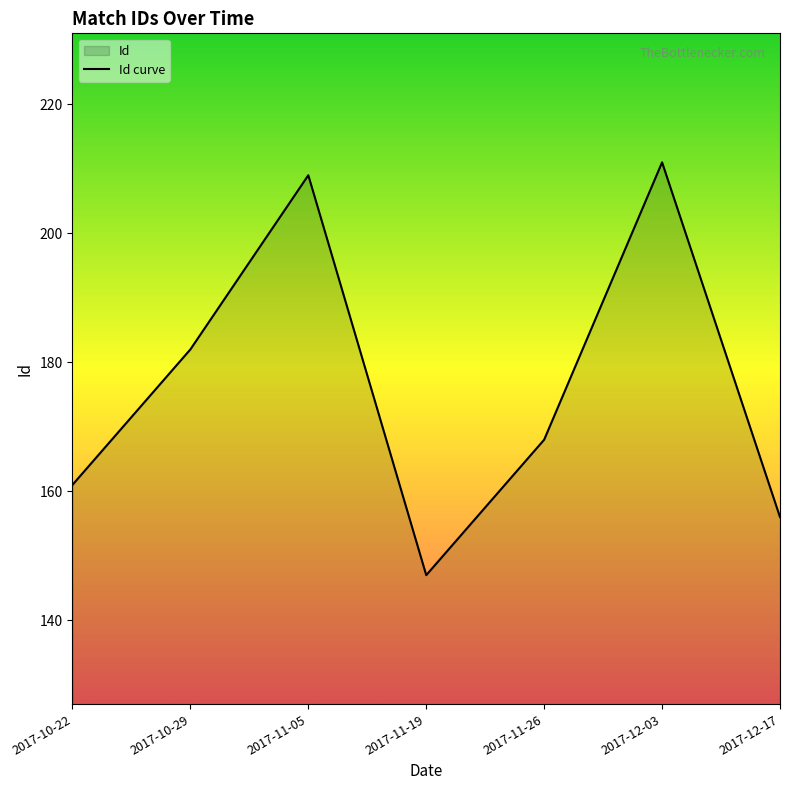

Does the chart have visible grid lines?

No